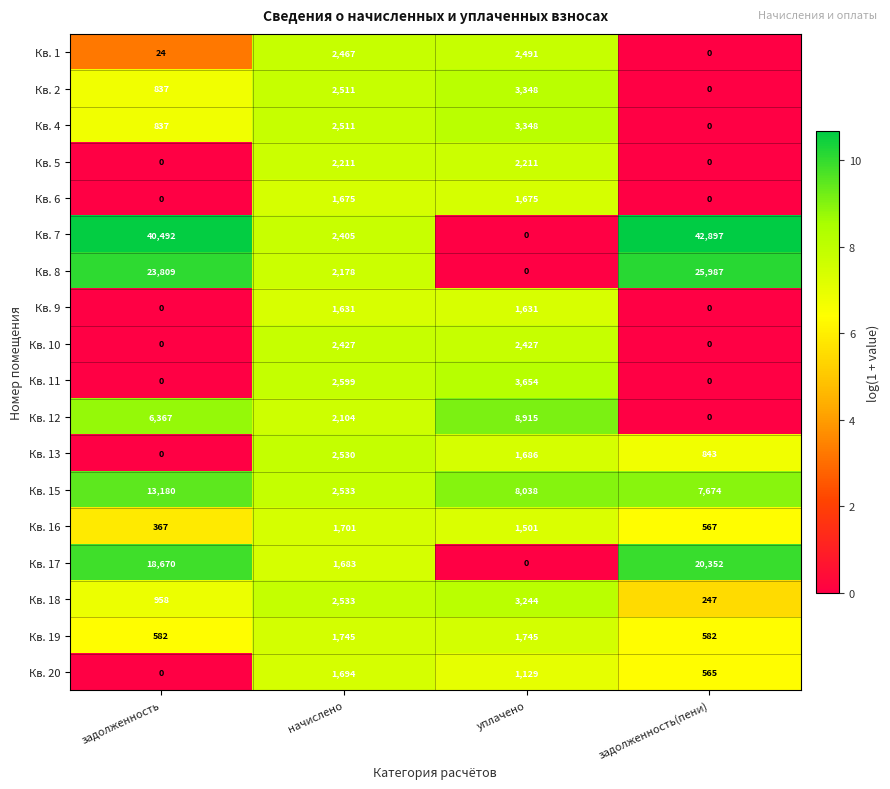

How many Кв. 20 values are between 565 and 1694?

3